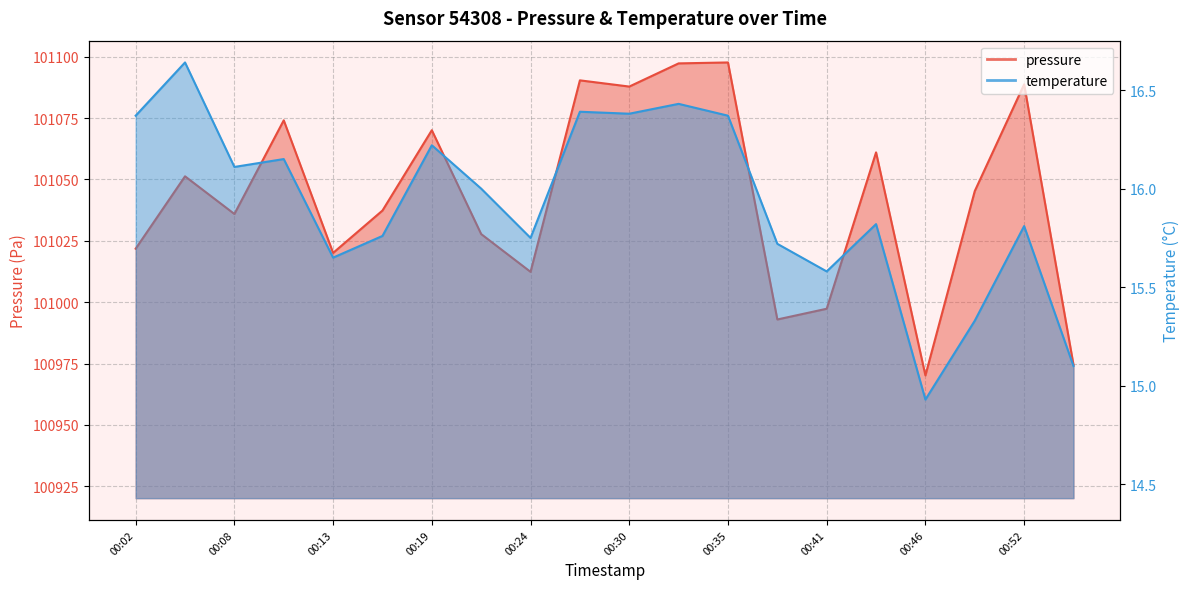

True or false: pressure and temperature intersect in this chart.

False